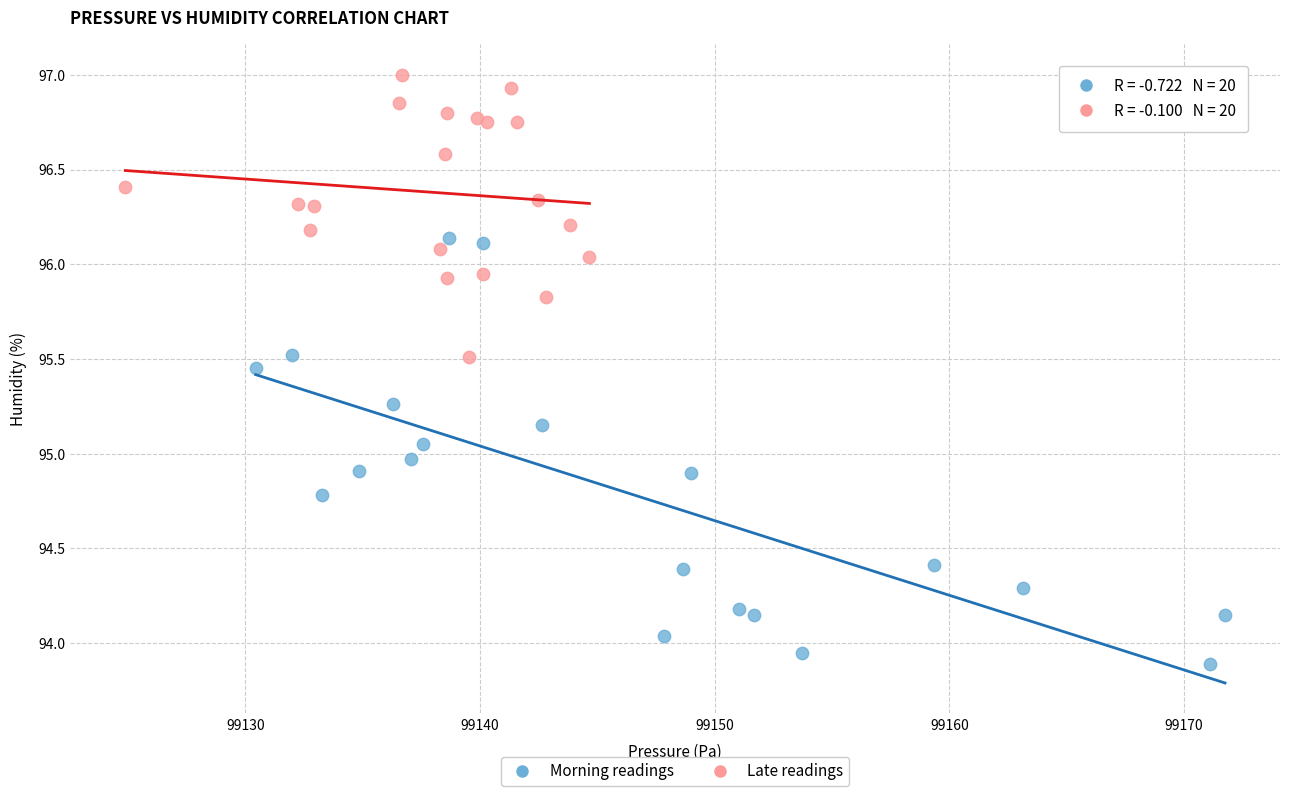

Which series contains the lowest Y value?

Morning readings